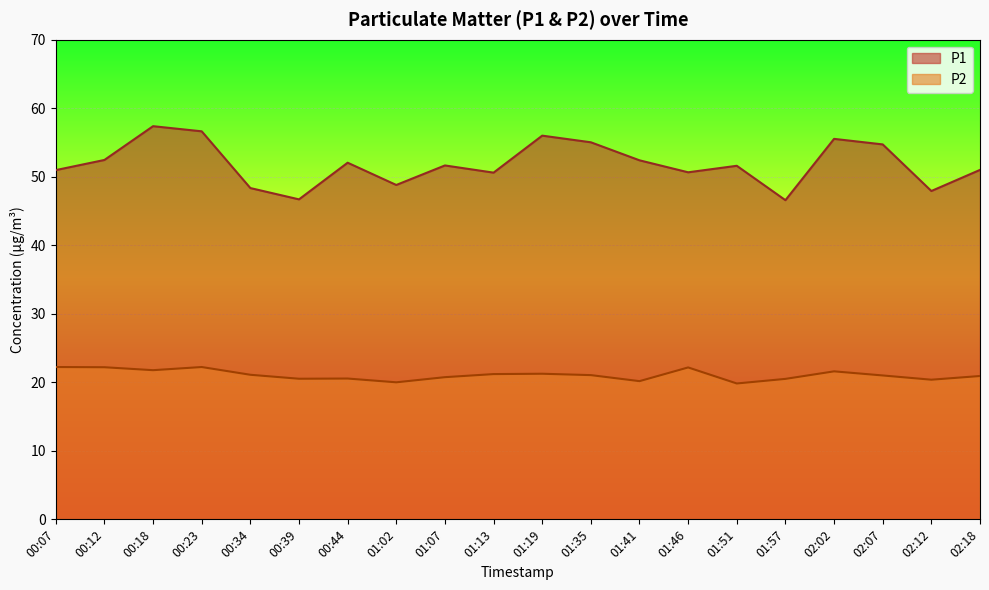

How many data points in P2 are above 21?

10